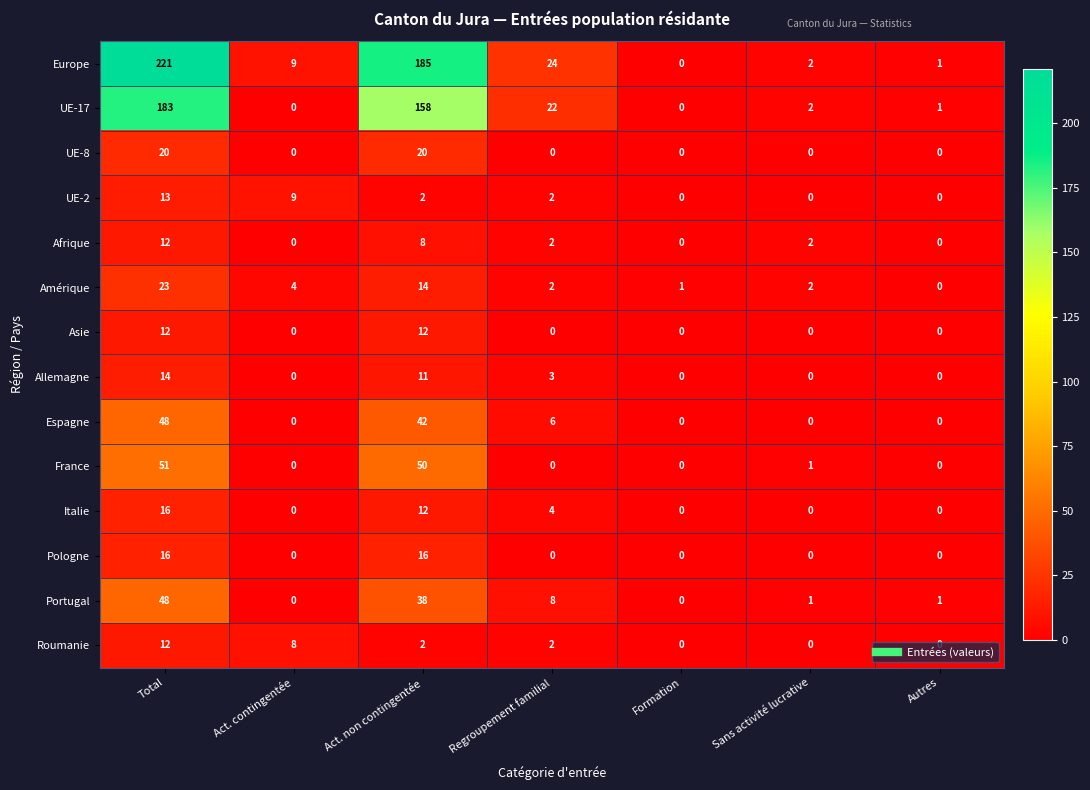

Which label corresponds to the largest value in the chart?

Total